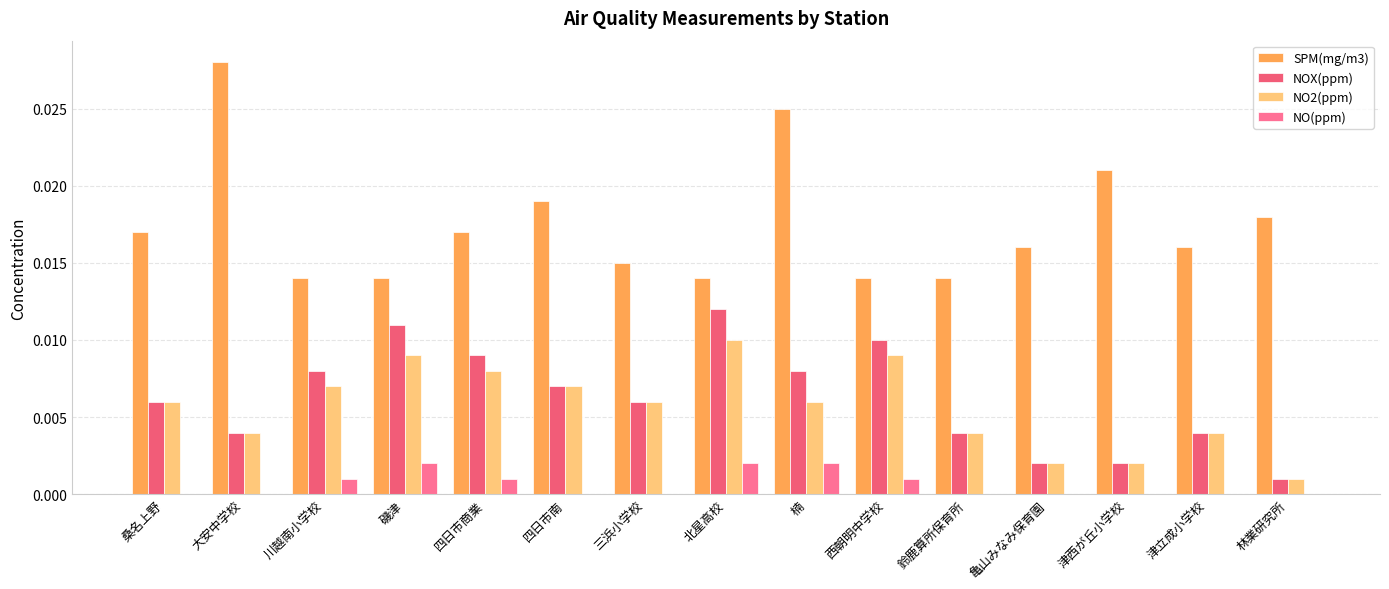

What are all the series names shown in the legend?

SPM(mg/m3), NOX(ppm), NO2(ppm), NO(ppm)